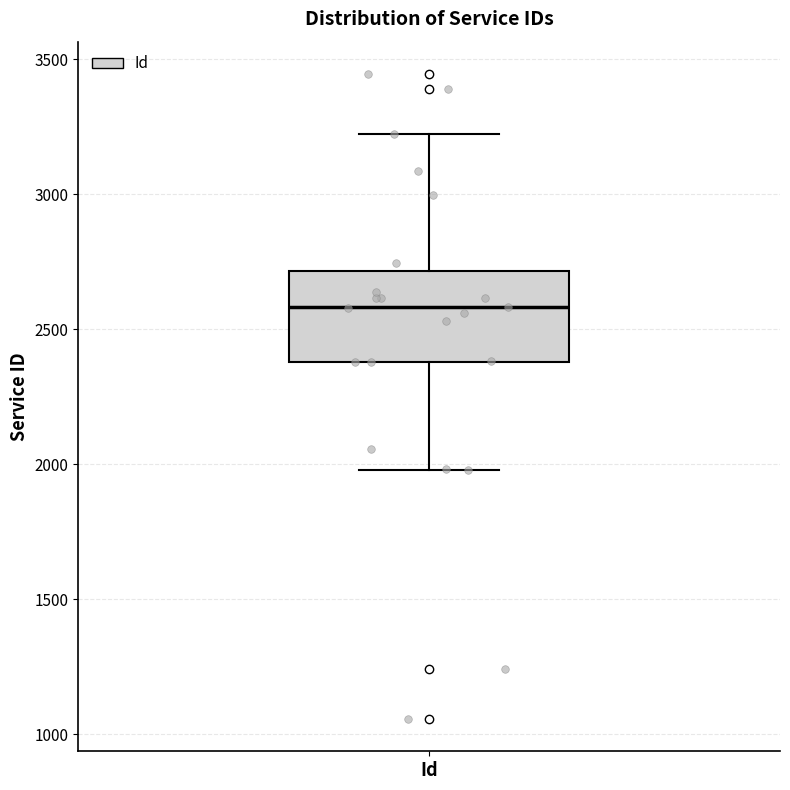

Where does the median line of the box for Id sit on the y-axis? The values are not printed on the chart, so give them approximately, as read against the axis.

2600